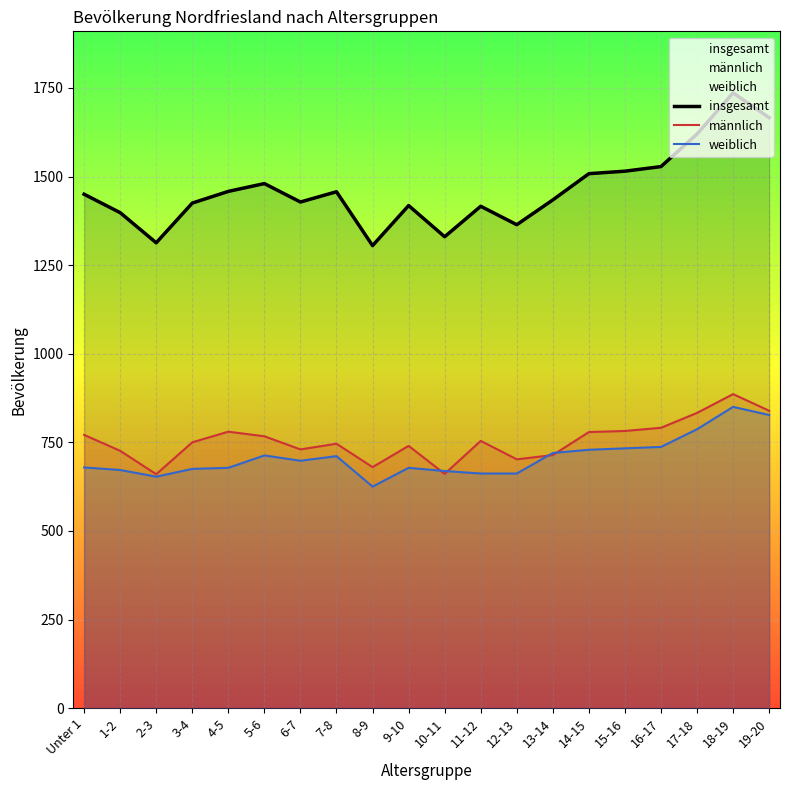

Where is the first local minimum for weiblich?

2-3